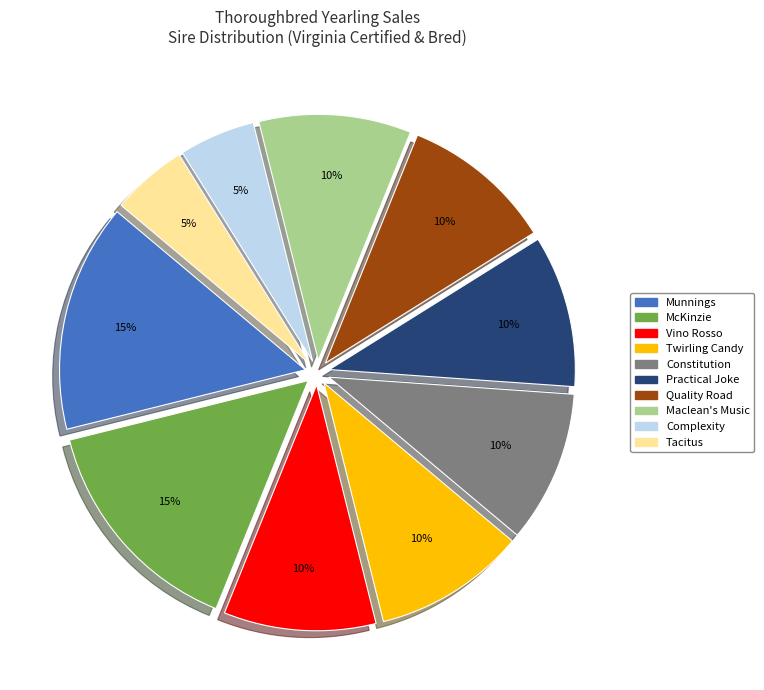

Is there a majority slice in this chart?

No